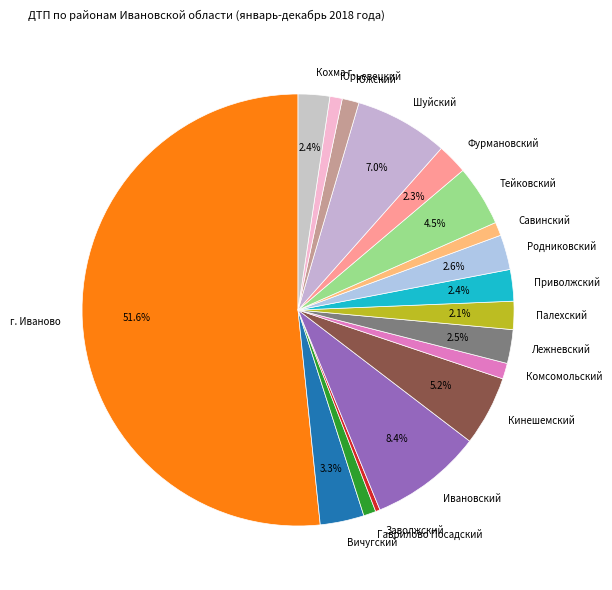

How many segments does this pie chart have?

18